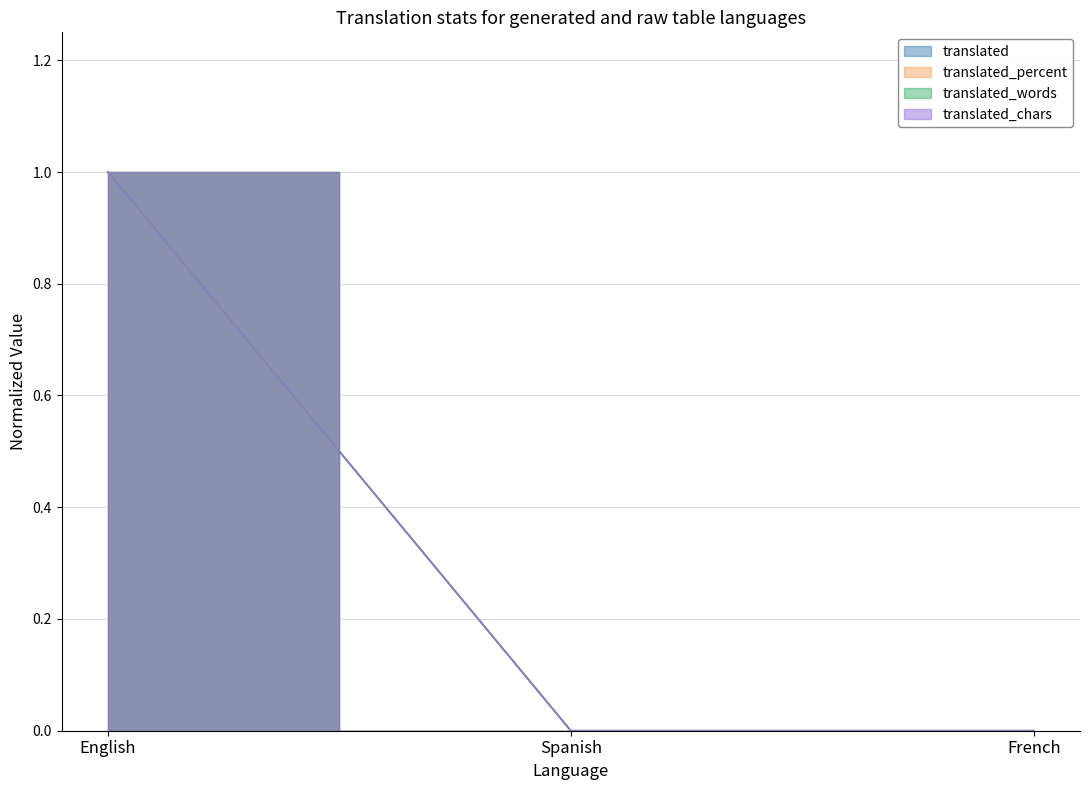

What is the sum of the translated_words values at French and English?

1